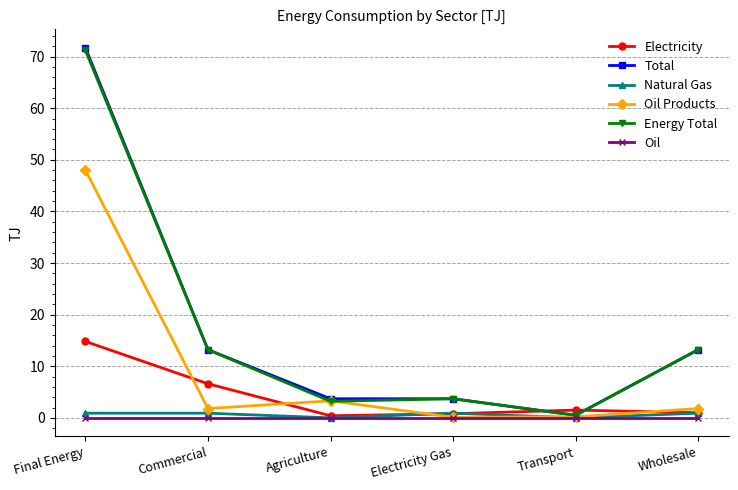

What is the greatest value displayed?

71.7